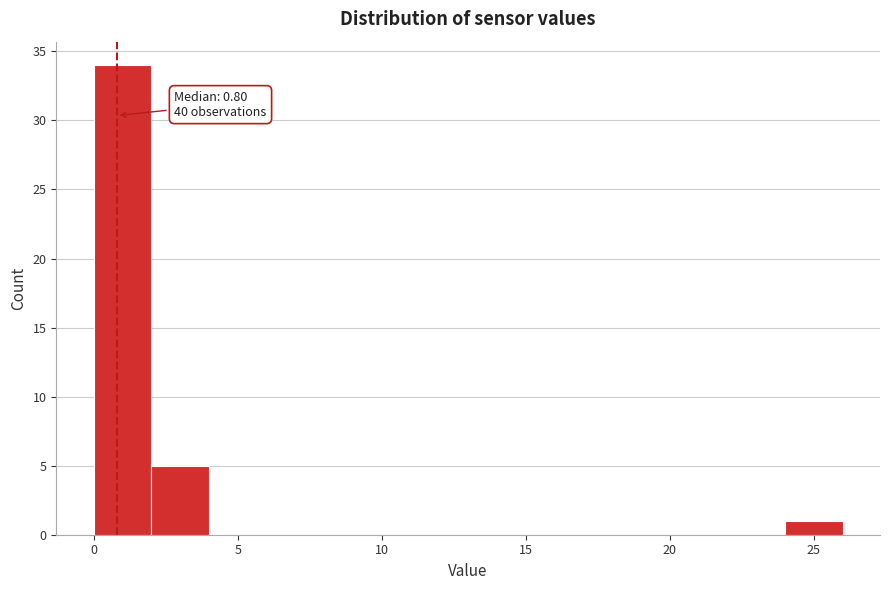

Over which range of the x-axis is the bar tallest?

0 to 2